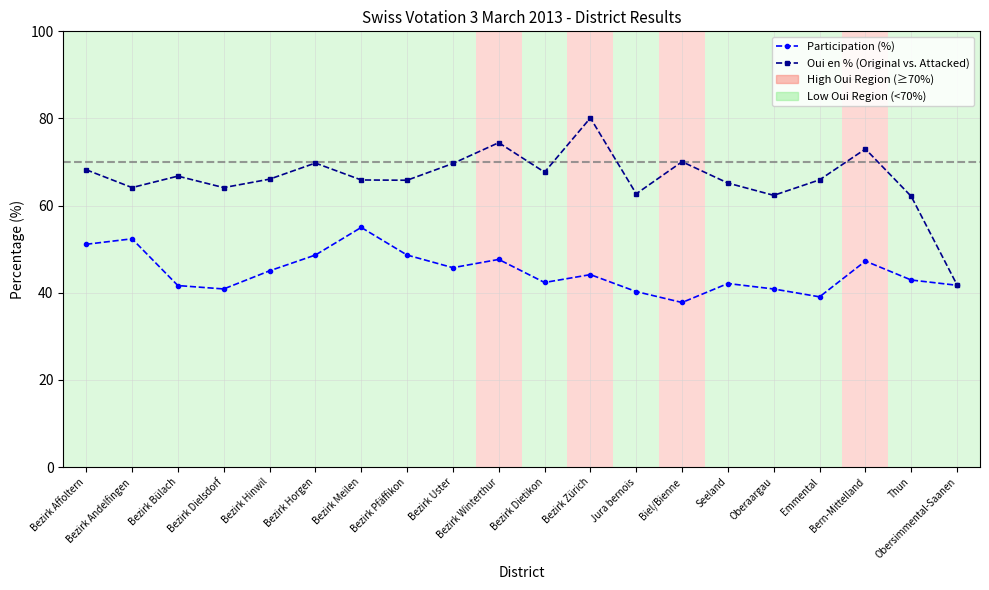

In Oui en % (Original vs. Attacked), how many points are higher than both neighbors (excluding endpoints)?

6